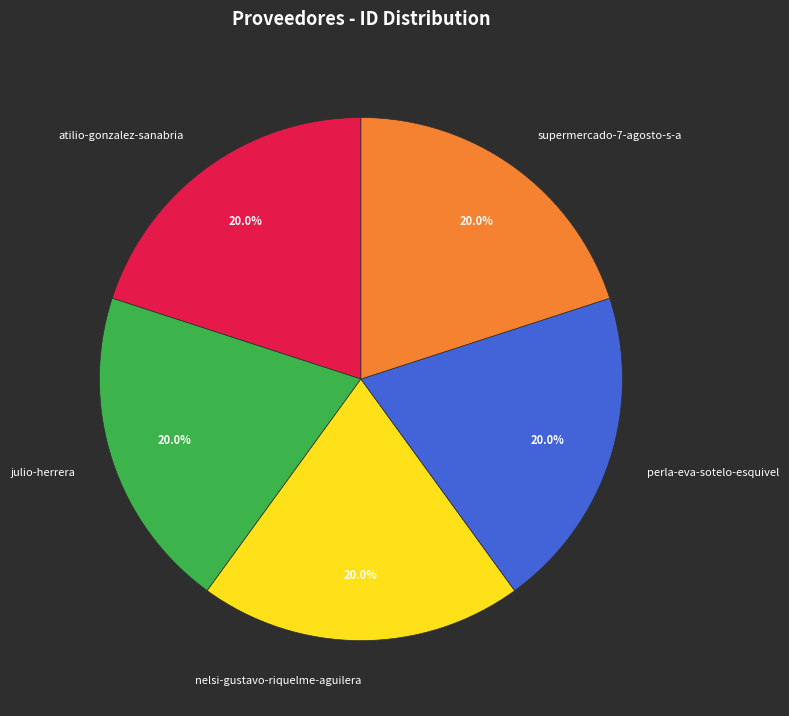

Approximately how many times larger is the value at atilio-gonzalez-sanabria compared to perla-eva-sotelo-esquivel?

1.0